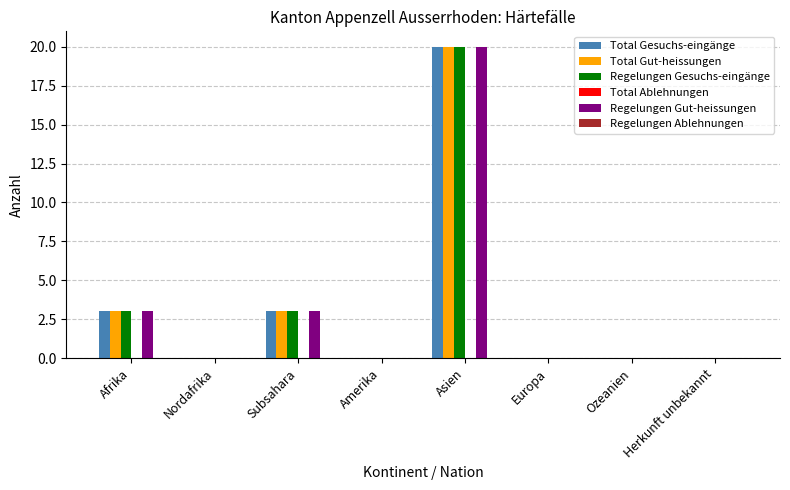

What is the maximum value for Total Gut-heissungen?

20